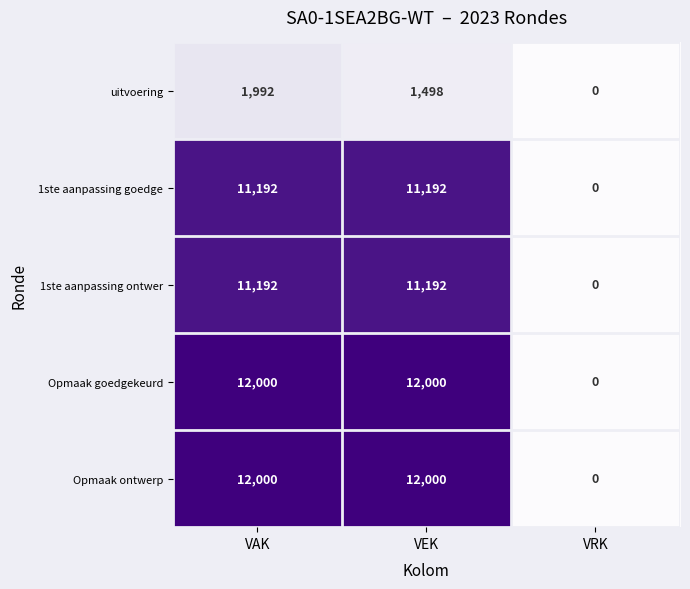

Where does the uitvoering series first go above 1498?

VAK